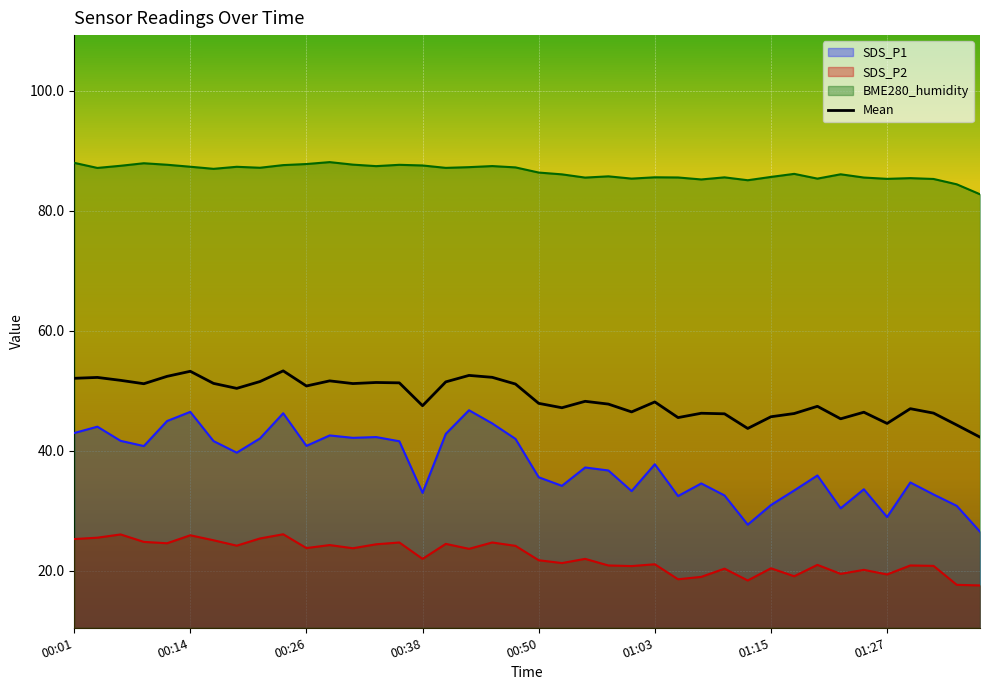

What is the label of the 10th point from the right?

01:15